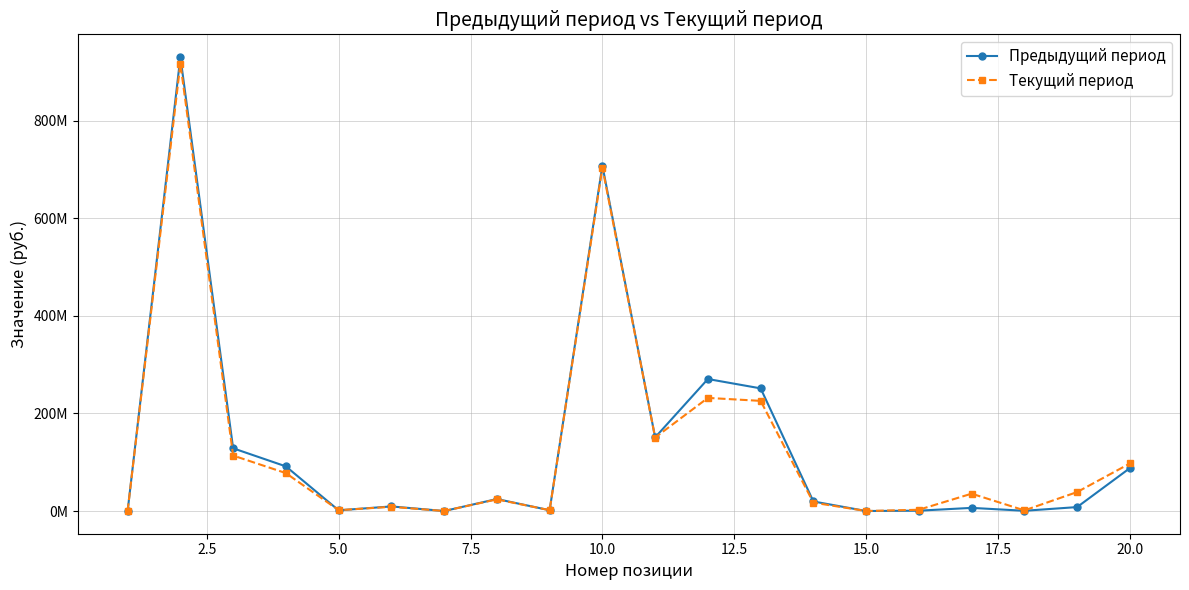

True or false: Текущий период has more than 1 interior local peaks.

True